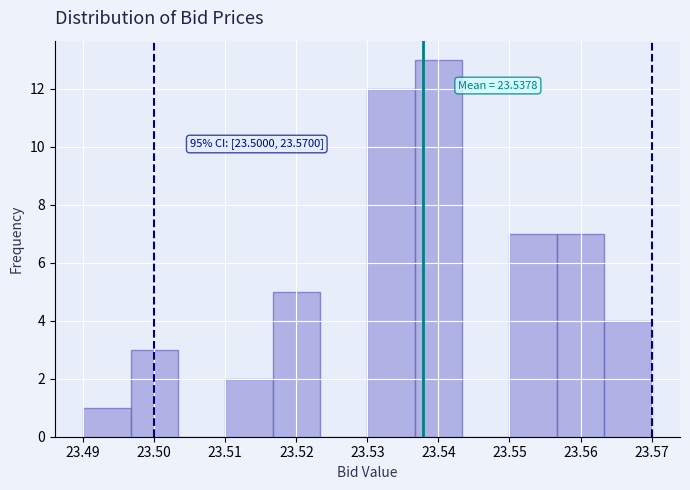

Which range on the x-axis has the tallest bar?

23.537 to 23.543